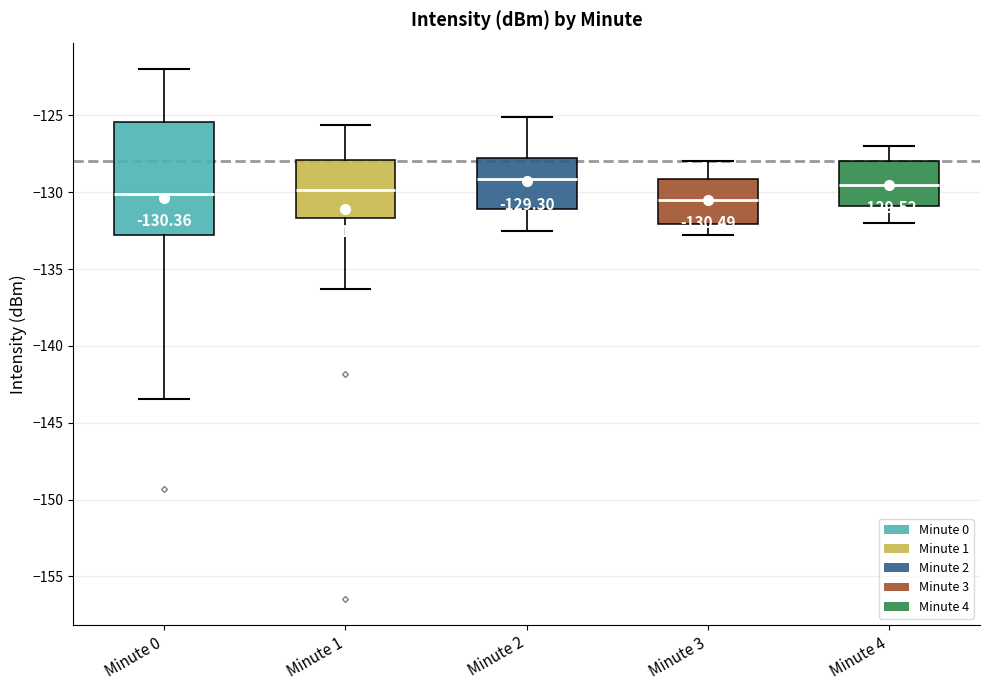

Which box is the tallest, from its lower edge to its upper edge?

Minute 0